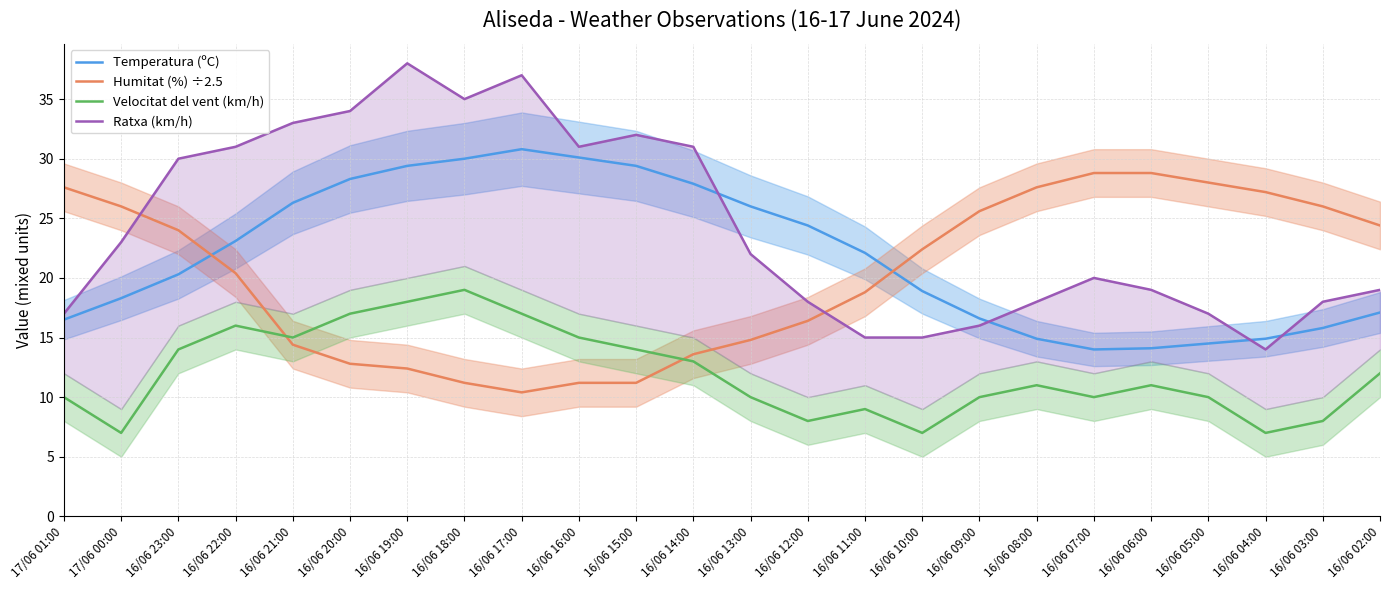

True or false: Velocitat del vent (km/h) and Temperatura (ºC) intersect in this chart.

False